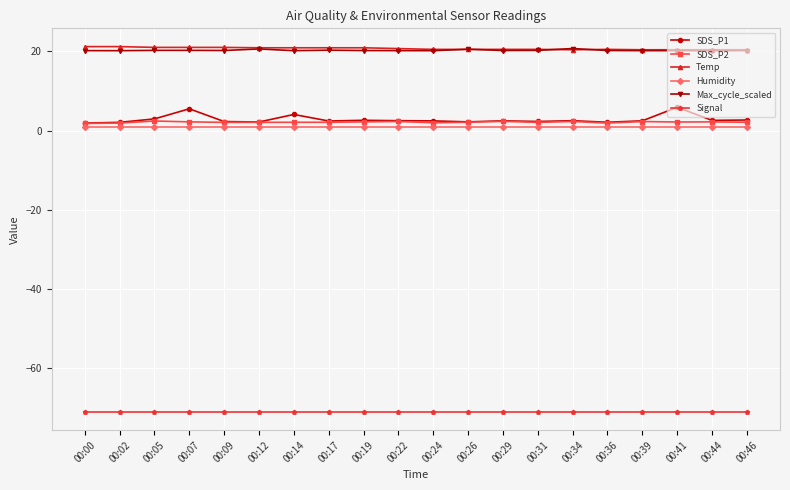

True or false: SDS_P1 has more than 0 points higher than both neighbors.

True